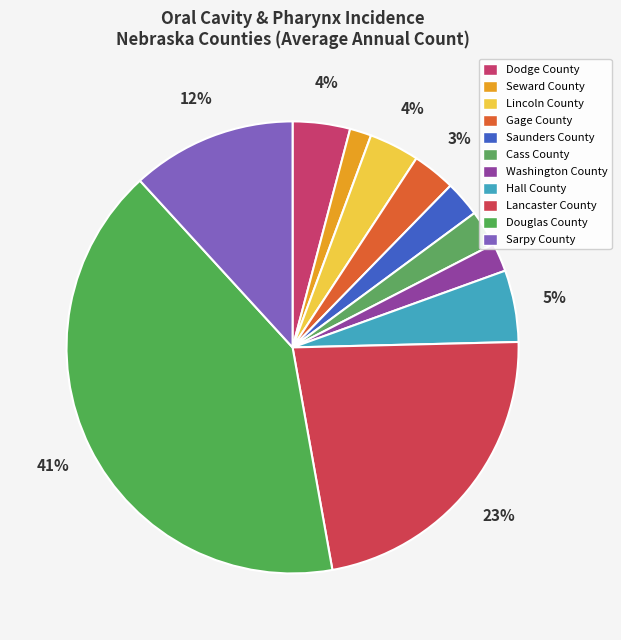

How much of the chart is everything except Sarpy County?

88.2%